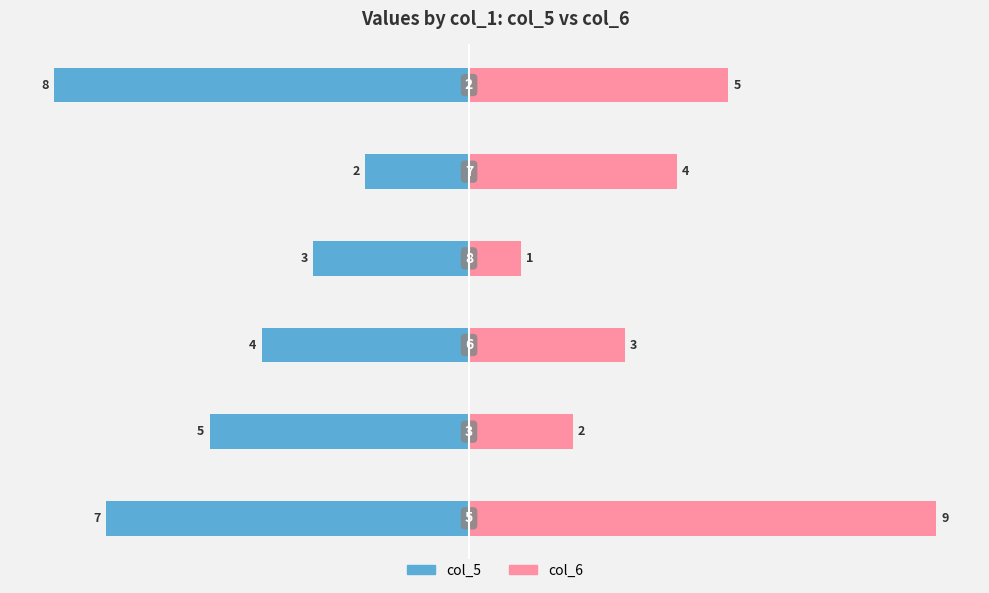

The value of col_5 at 2.5 is -8. True or false?

True